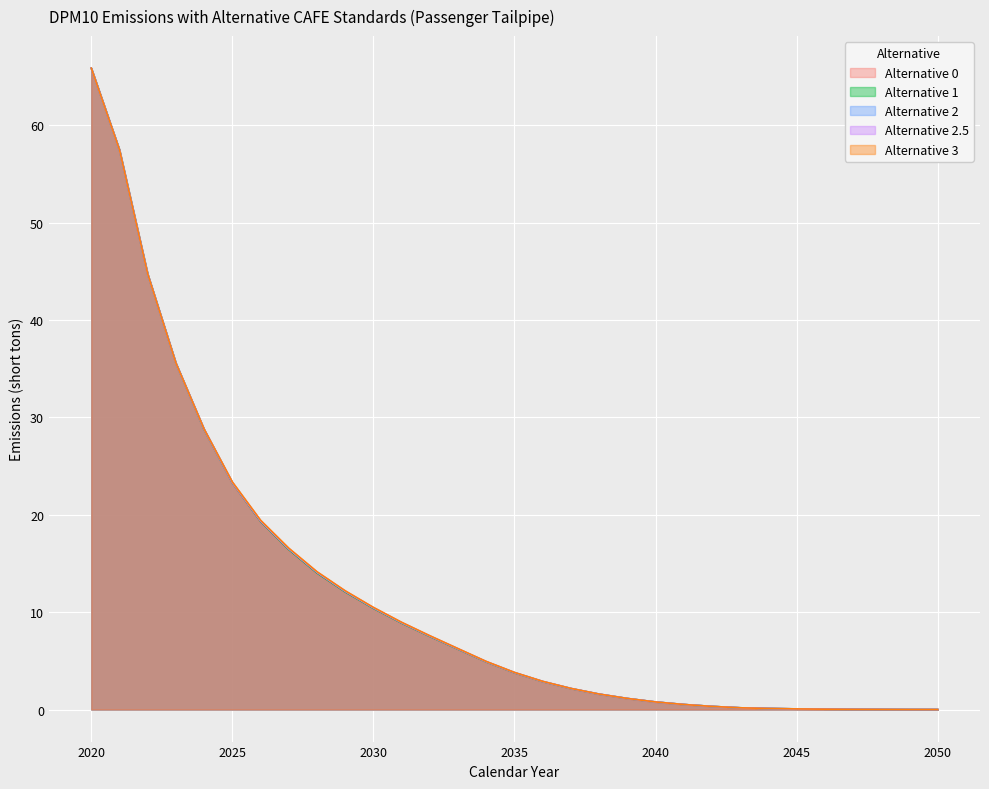

The Alternative 3 series shows 3.2 at 2033. True or false?

False